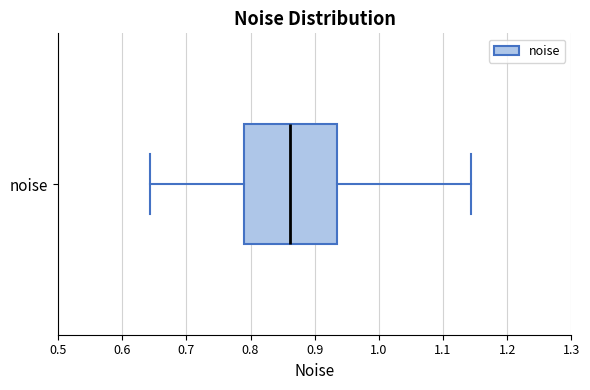

Transcribe this box plot: give where the median line is, the range the box spans, and where the two whiskers end, as read against the x-axis. The values are not printed on the chart, so give them approximately, as read against the axis.

median 0.86, box 0.79 to 0.93, whiskers 0.64 to 1.14